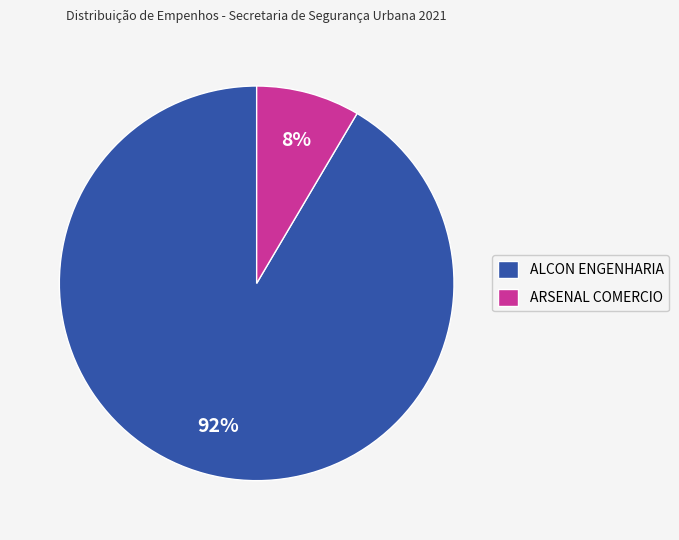

Is the sum of ARSENAL COMERCIO and ALCON ENGENHARIA greater than half?

Yes